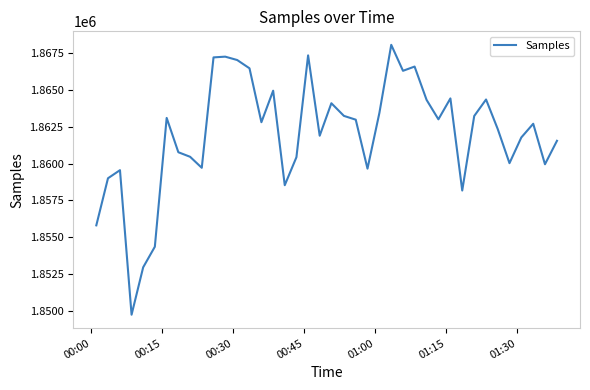

What is the difference between the maximum and minimum values?

18271